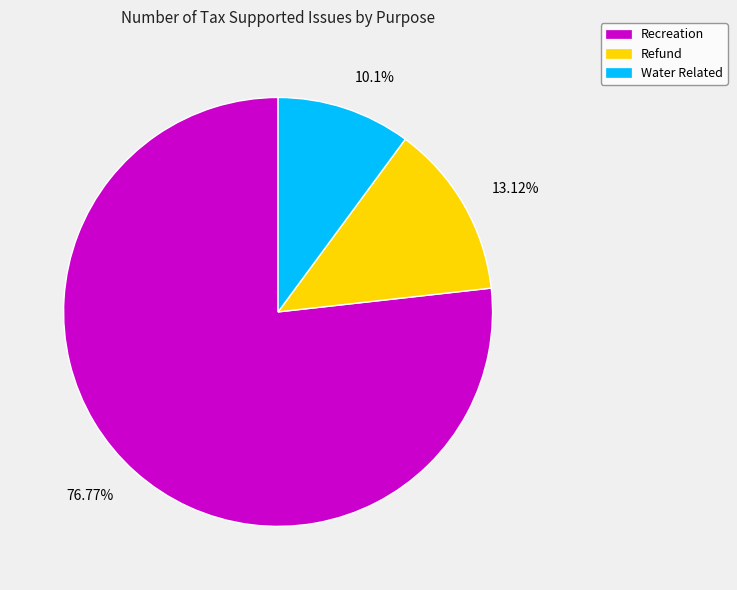

How many slices are in this pie chart?

3